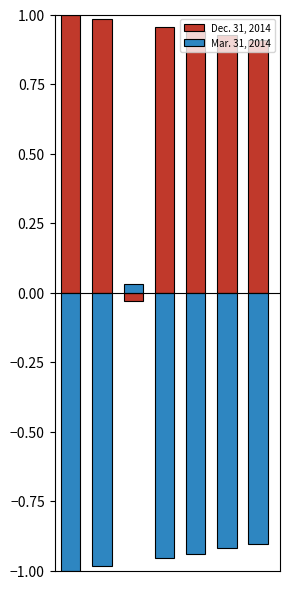

Does the chart contain any negative values?

Yes